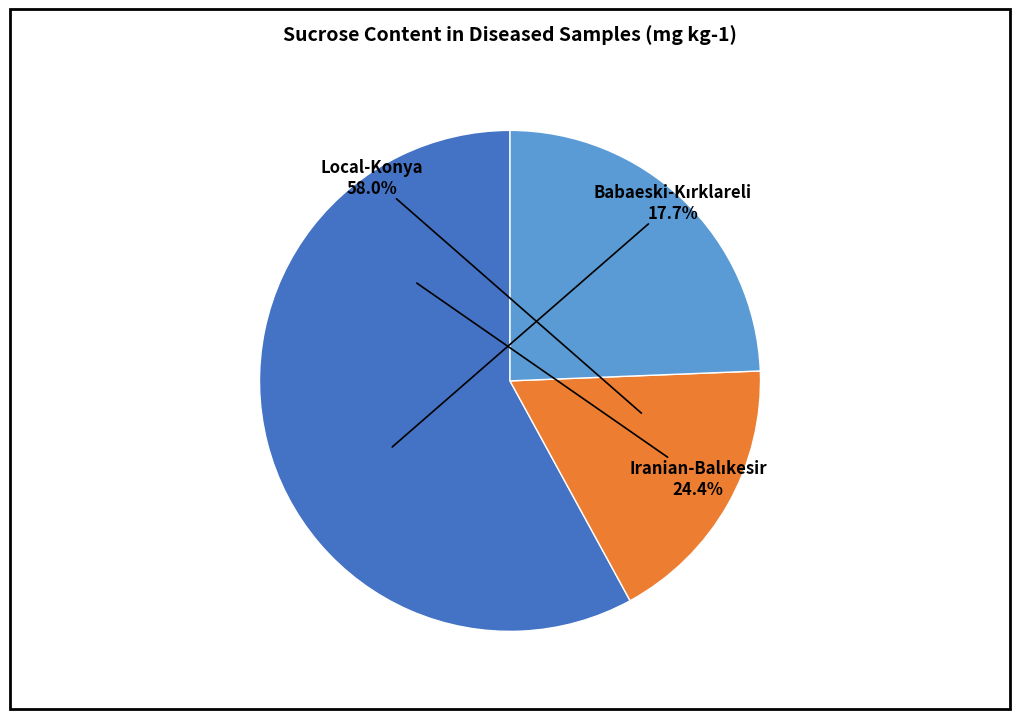

The Iranian-Balıkesir slice represents 36% of the pie. True or false?

False